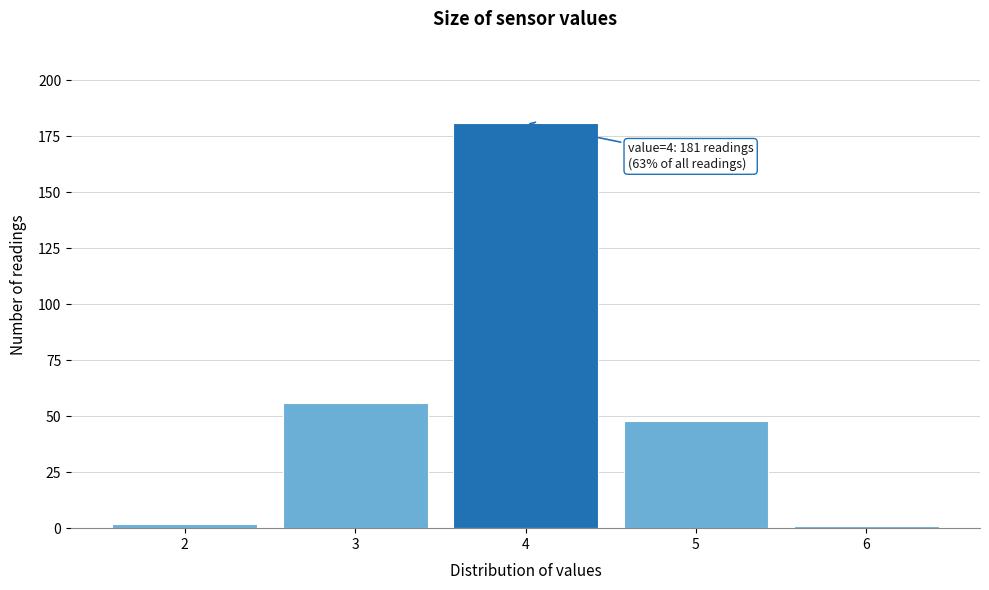

Over which range of the x-axis is the bar tallest?

3.5 to 4.5